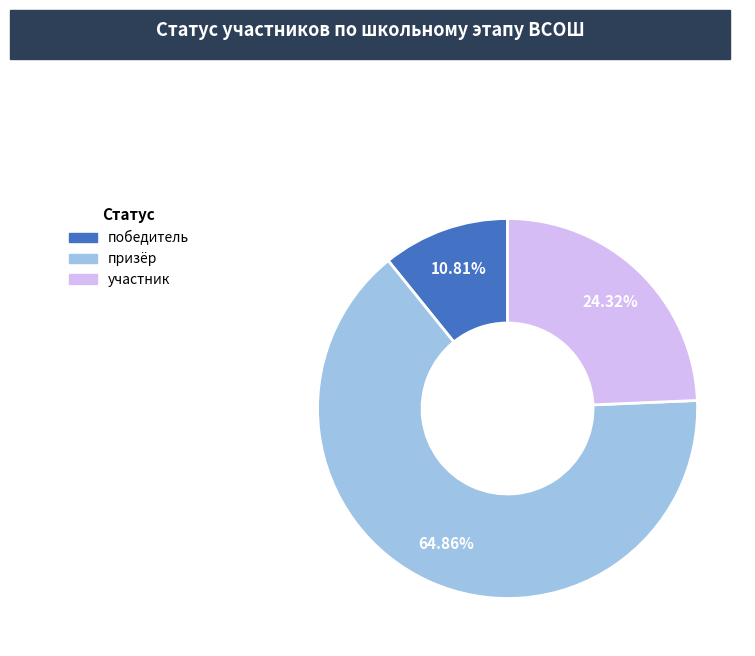

Which has a higher value, победитель or участник?

участник